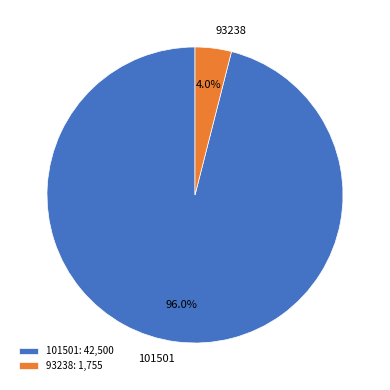

To the nearest percent, what percentage of the pie is 101501?

96%